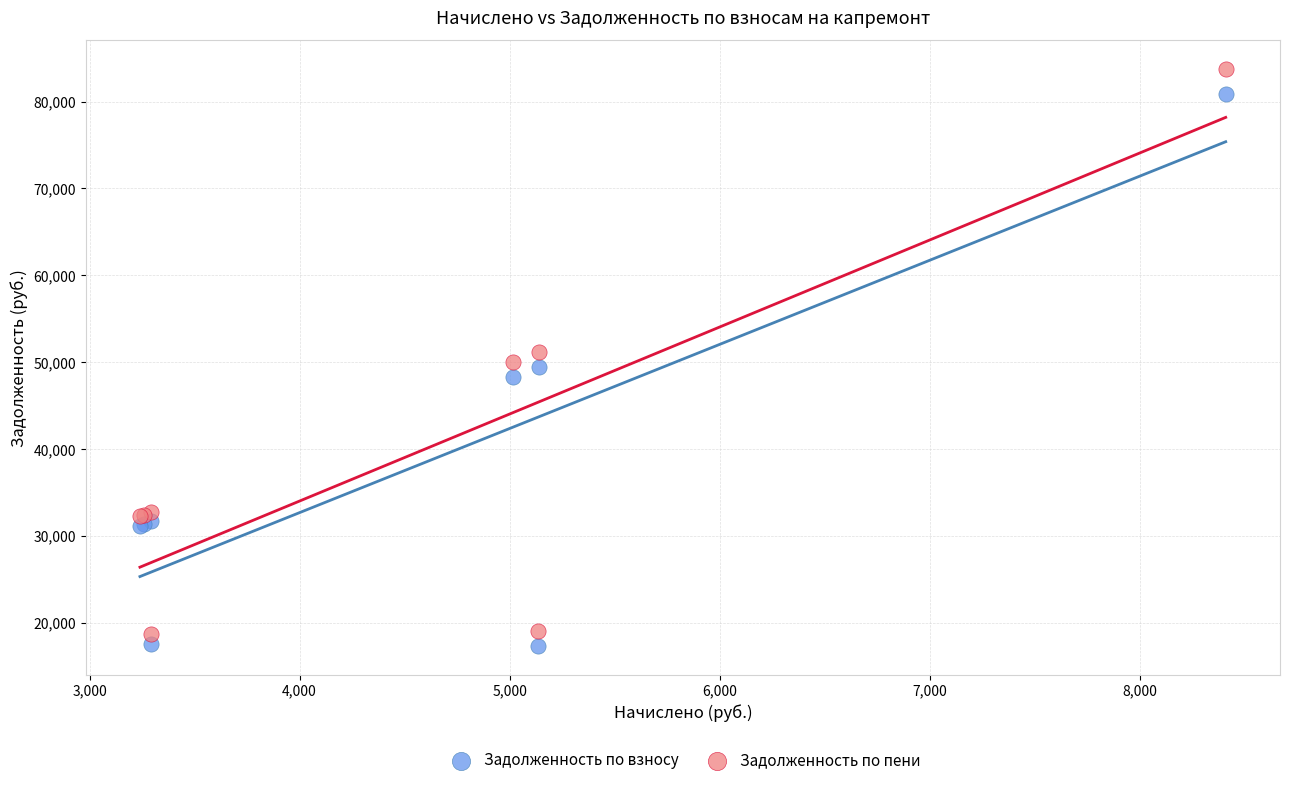

What is the X range (max minus min) for the scatter plot?

5169.6